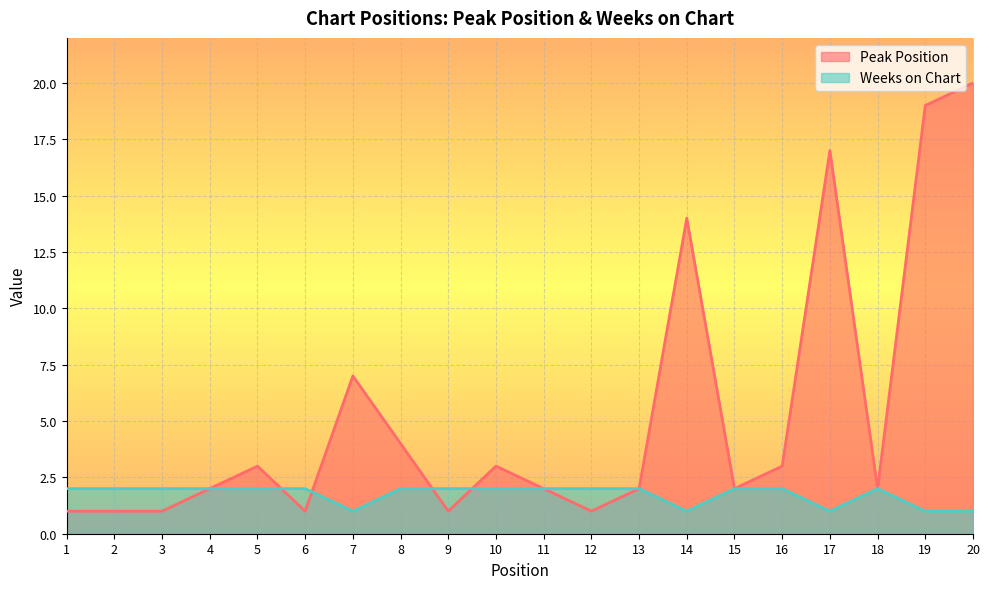

What is the difference between the maximum and minimum values in the Weeks on Chart series?

1